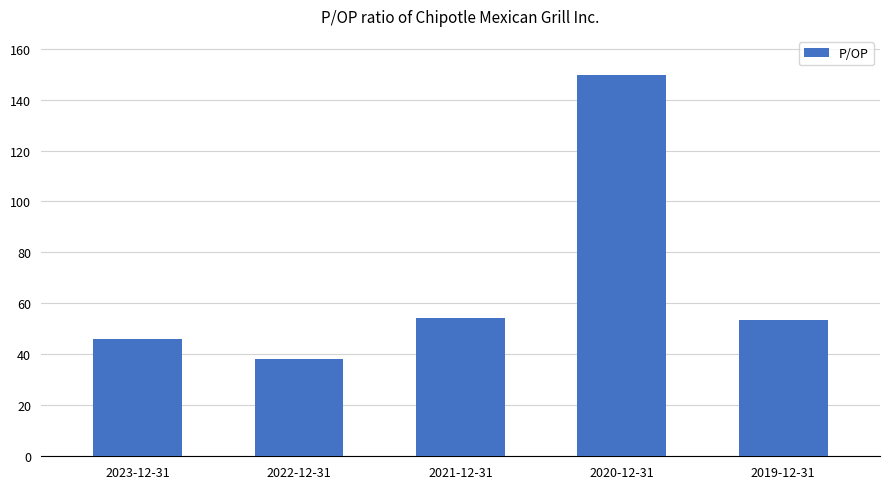

At which category does the chart reach its minimum across all series?

2022-12-31